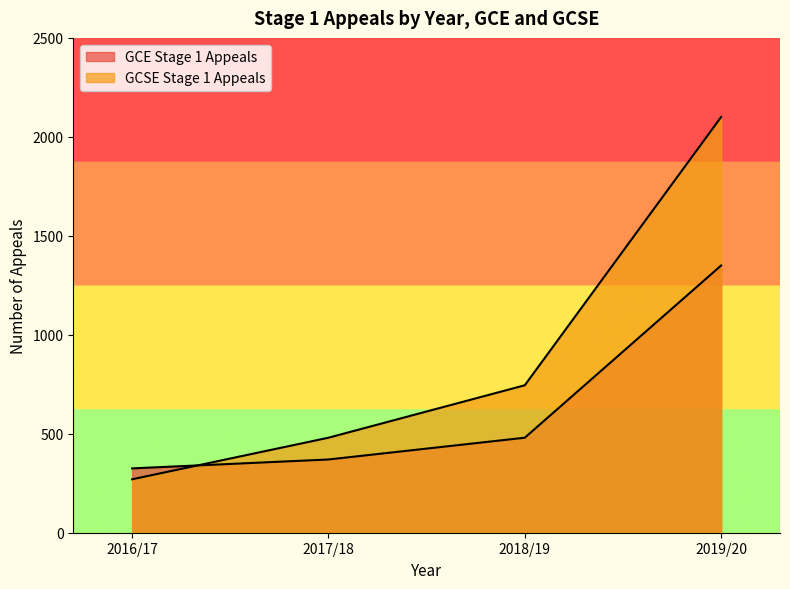

Which series has the largest range (max minus min)?

GCSE Stage 1 Appeals